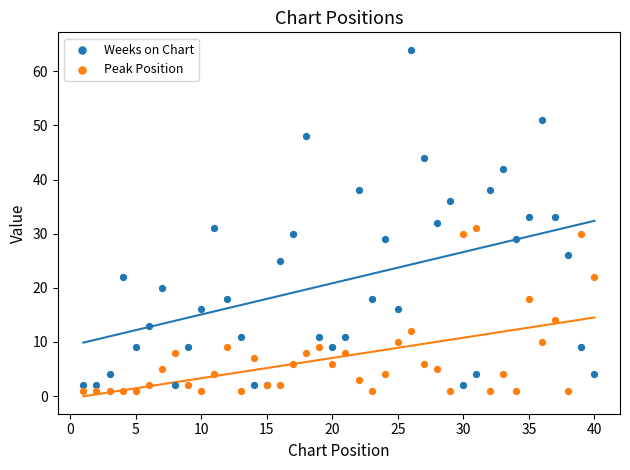

Which series reaches the maximum Y coordinate?

Weeks on Chart